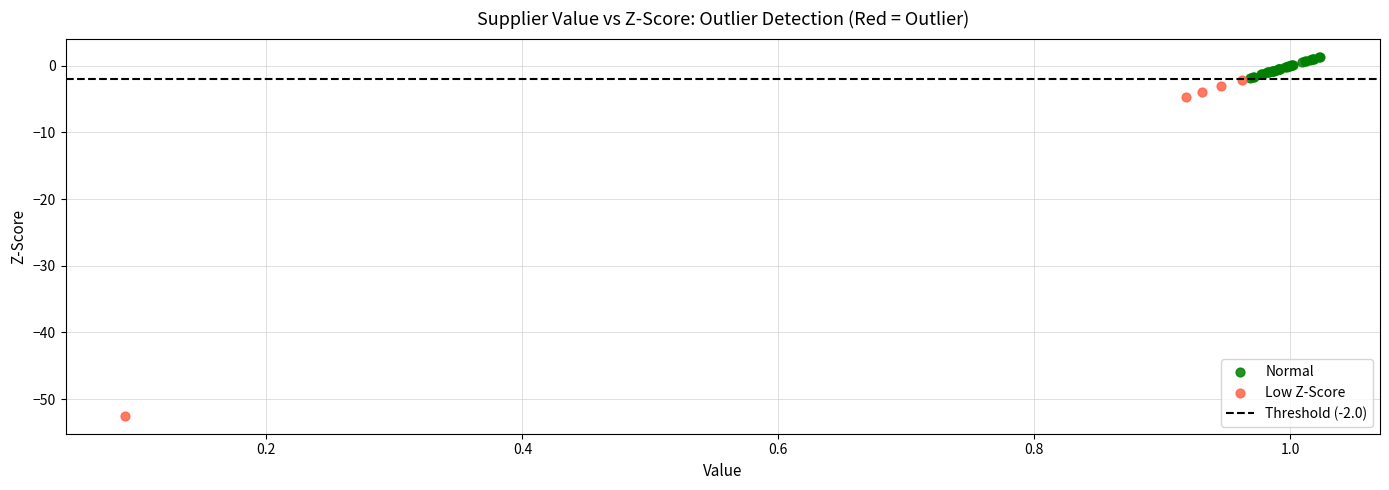

Which series has the largest Y range (max minus min)?

Low Z-Score